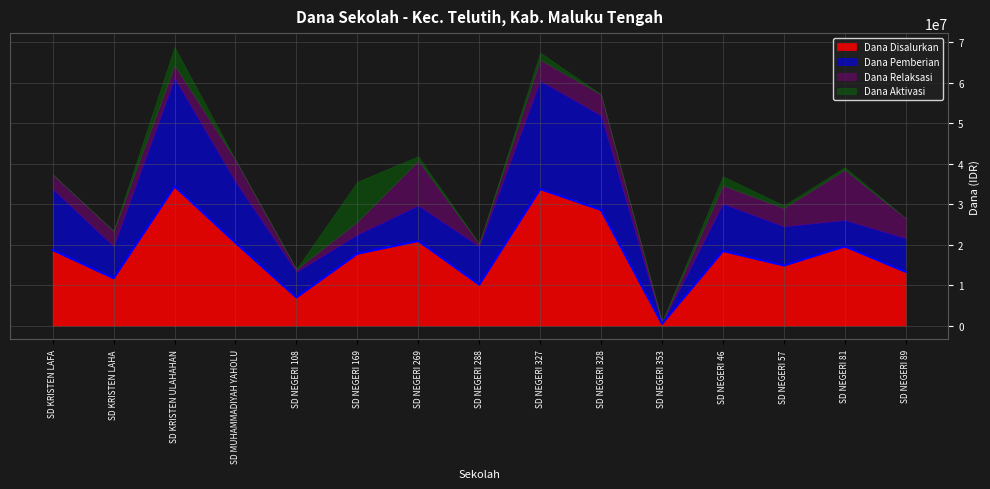

Where is Dana Relaksasi nearest to the value 6412500?

SD MUHAMMADIYAH YAHOLU